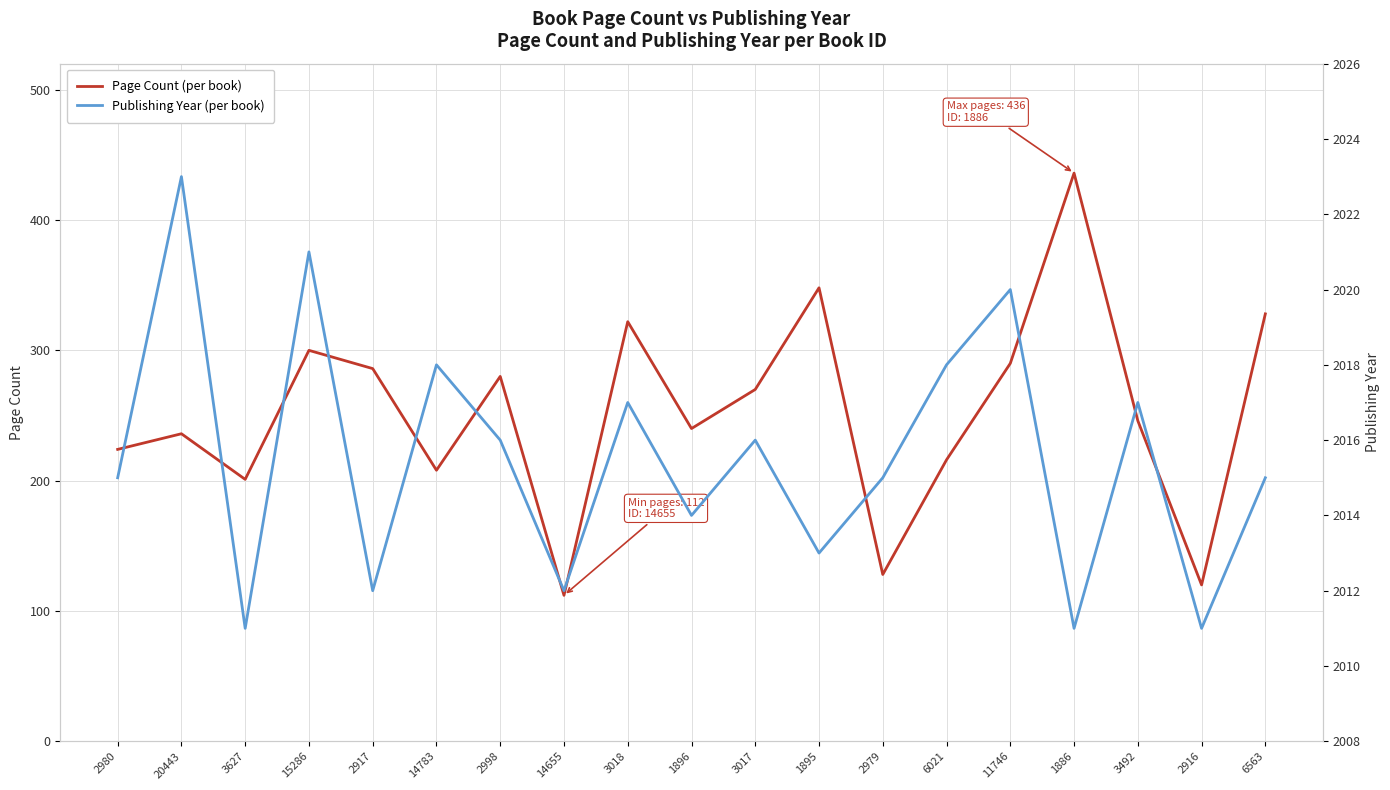

Reading left to right, what are all the values shown in this chart?

Page Count: 224	236	201	300	286	208	280	112	322	240	270	348	128	216	290	436	246	120	328
Publishing Year: 2015	2023	2011	2021	2012	2018	2016	2012	2017	2014	2016	2013	2015	2018	2020	2011	2017	2011	2015